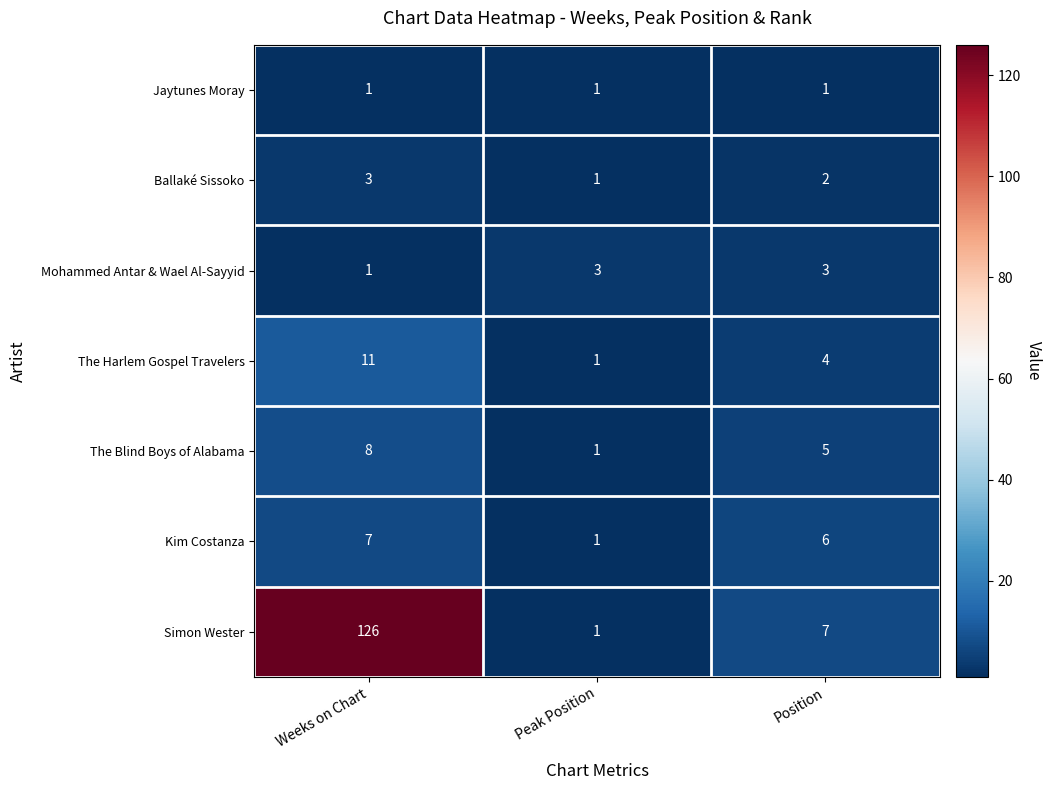

At which label is Mohammed Antar & Wael Al-Sayyid closest to 2?

Weeks on Chart